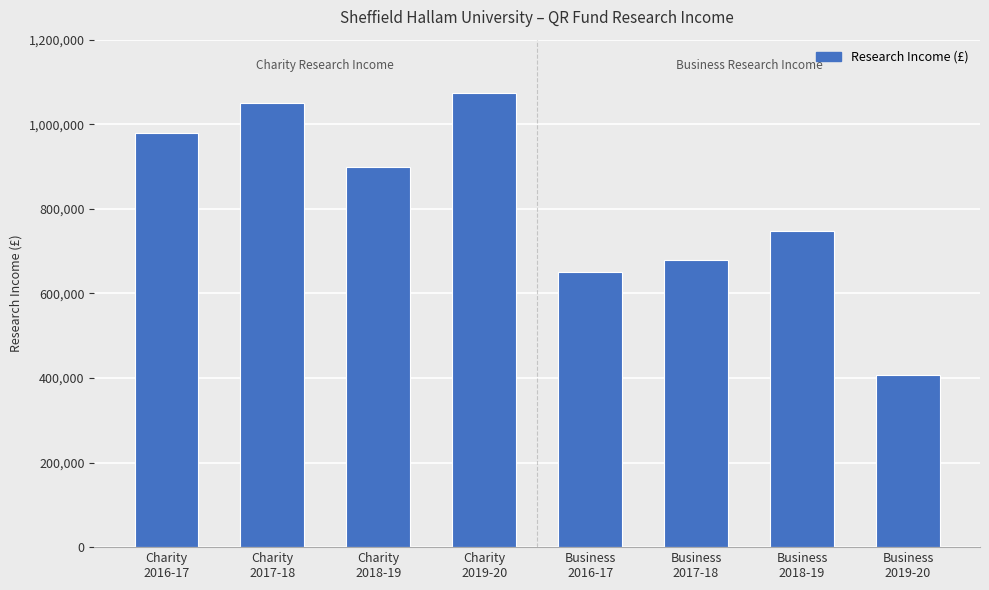

What is the sum of all values?

6486000